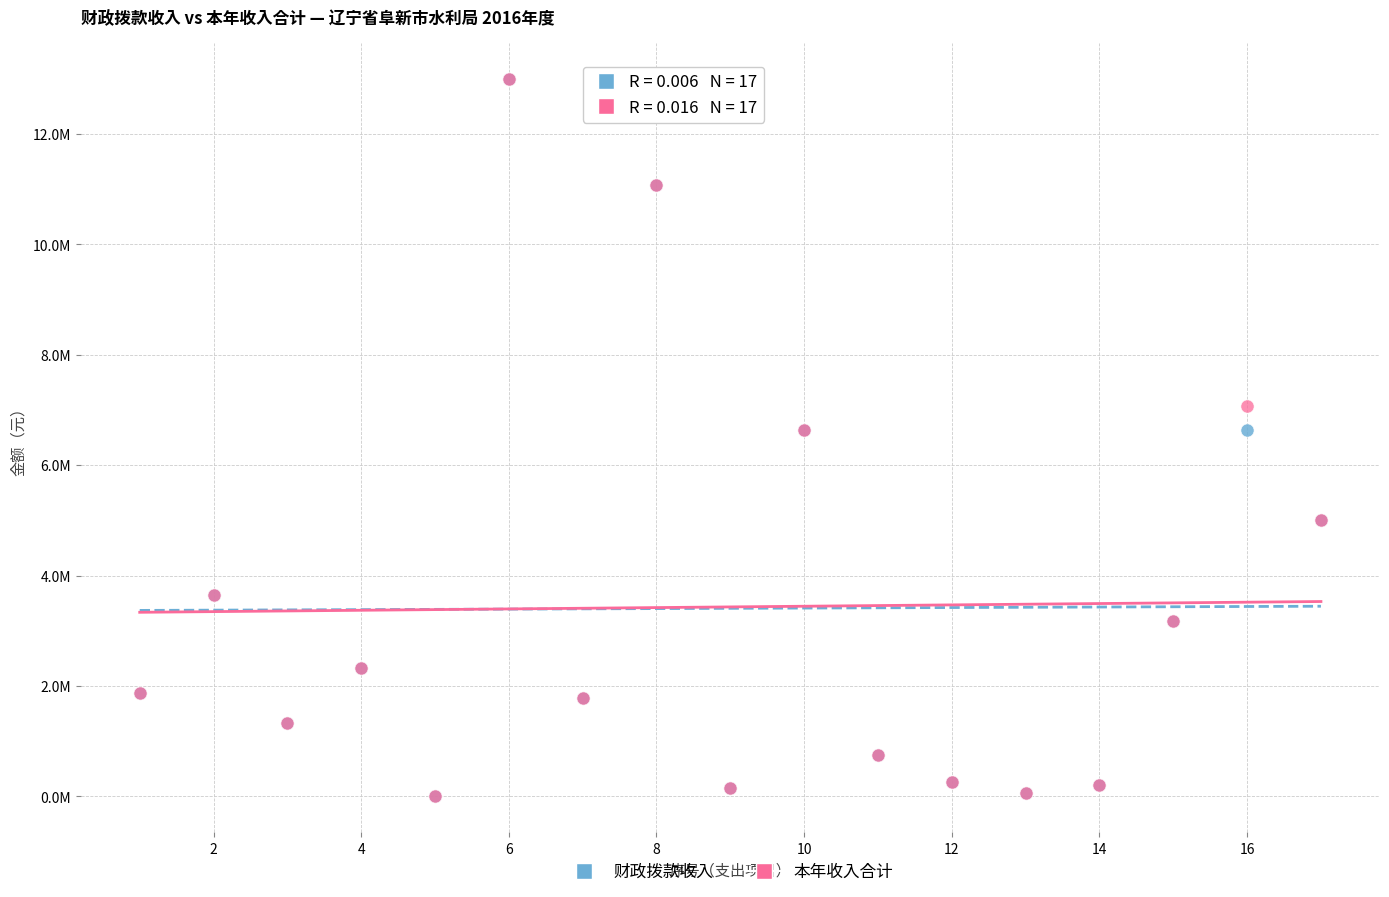

What are all the series names shown in the legend?

财政拨款收入, 本年收入合计